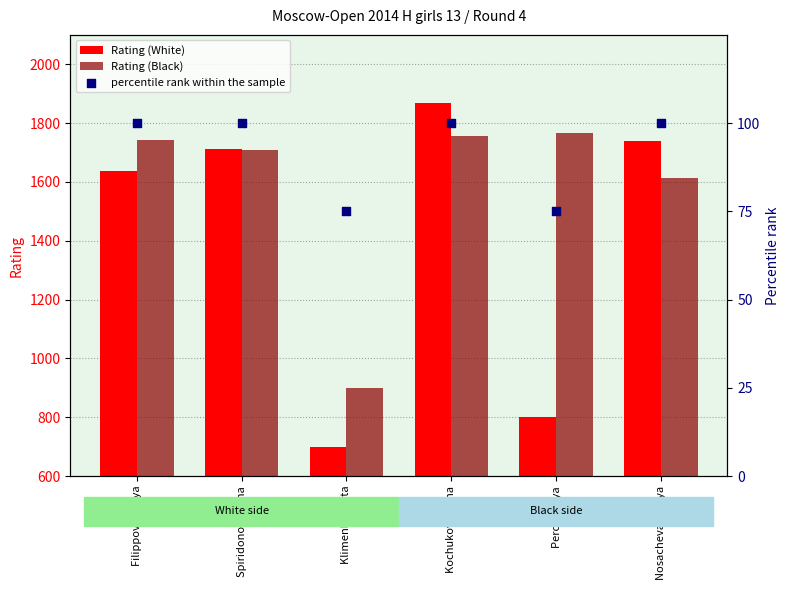

At how many categories does at least one series exceed 240?

6